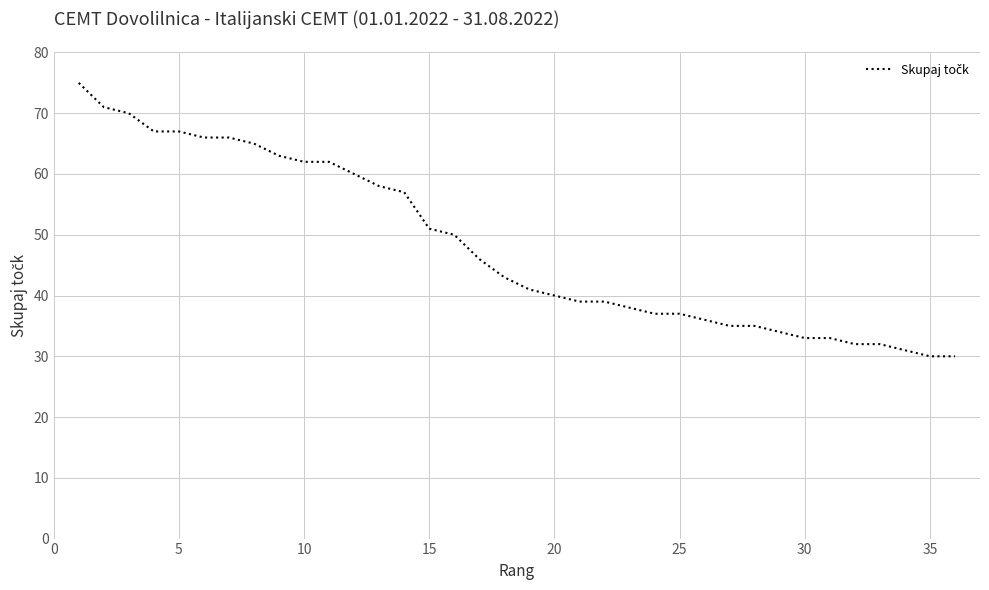

What is the difference between the maximum and minimum values?

45